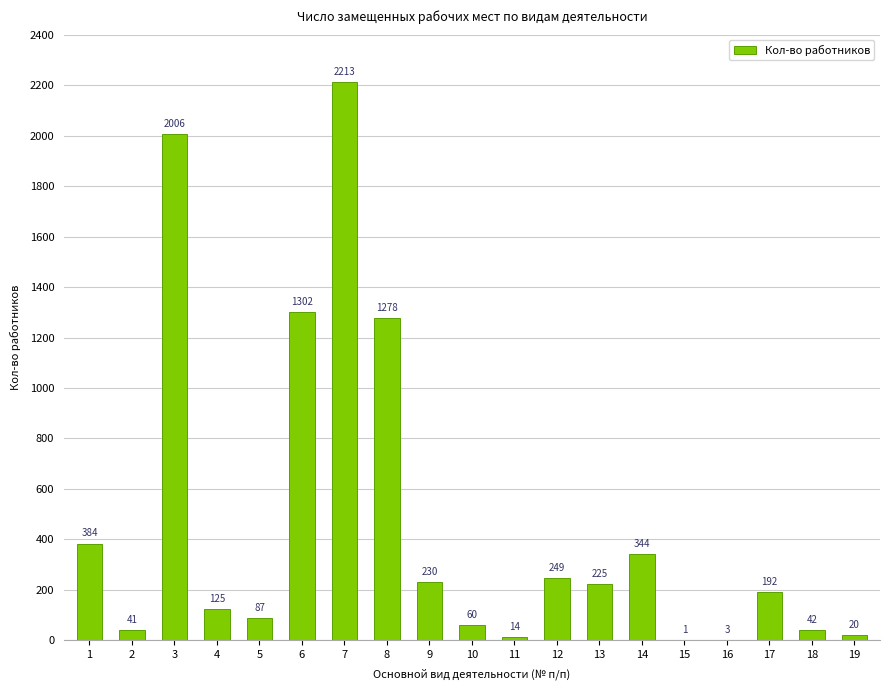

What is the change in value from 1 to 11?

-370